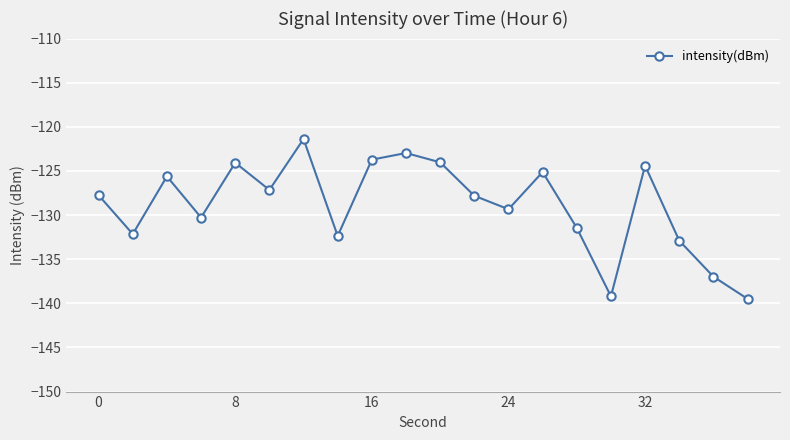

What is the difference between the maximum and minimum values?

18.1